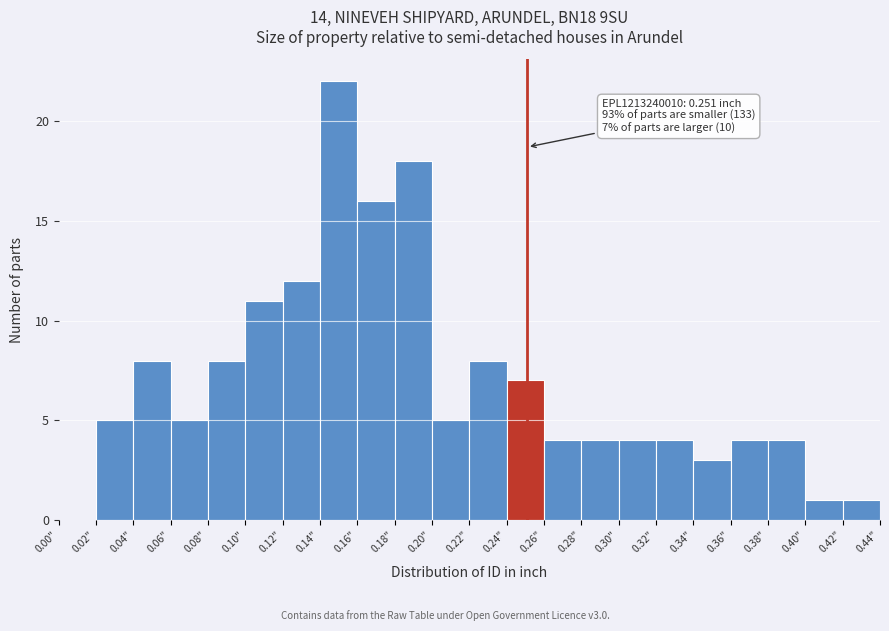

Over which range of the x-axis is the bar tallest?

0.14 to 0.16